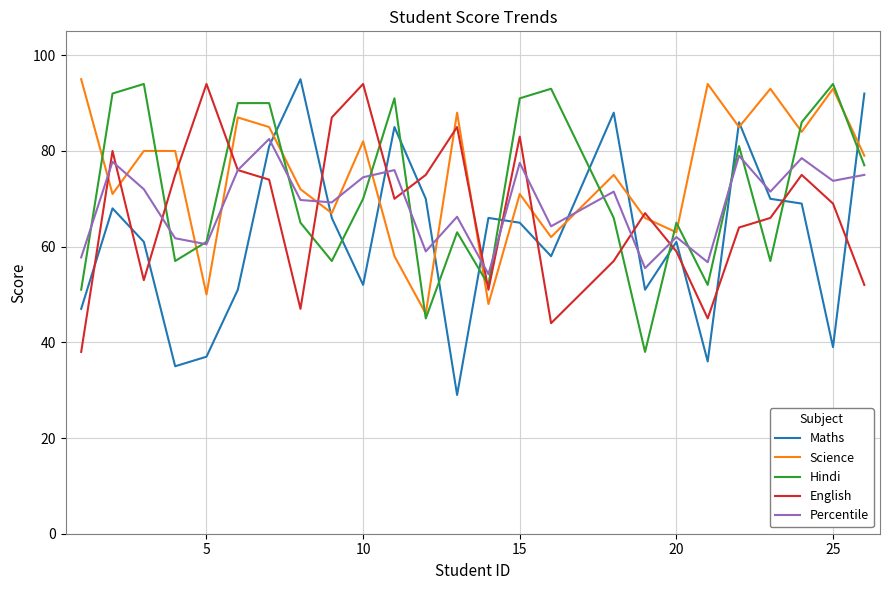

Which series has the widest spread of values?

Maths